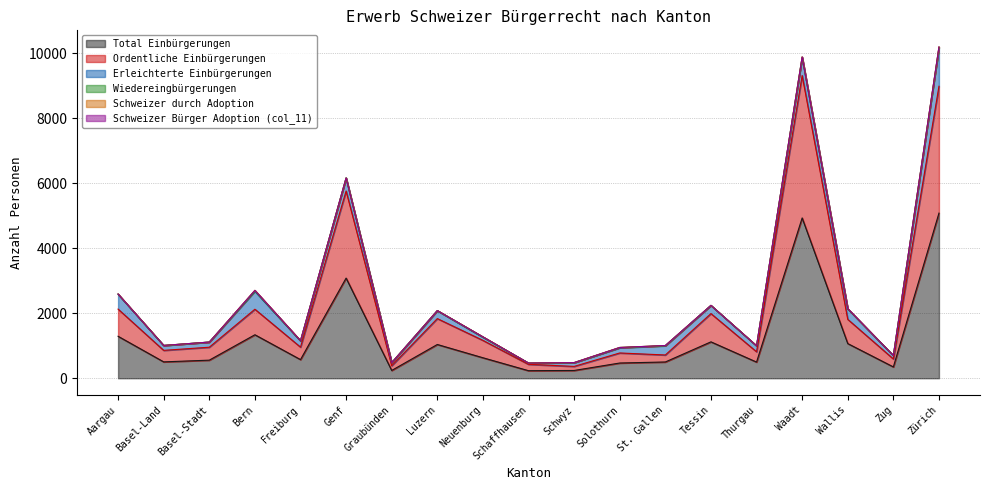

True or false: Schweizer durch Adoption and Erleichterte Einbürgerungen cross at least once.

False